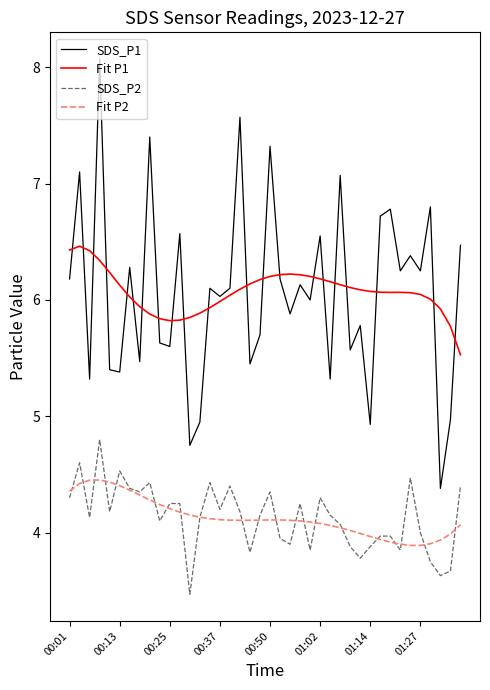

Rank the series by their maximum value, from lowest to highest.

Fit P2, SDS_P2, Fit P1, SDS_P1